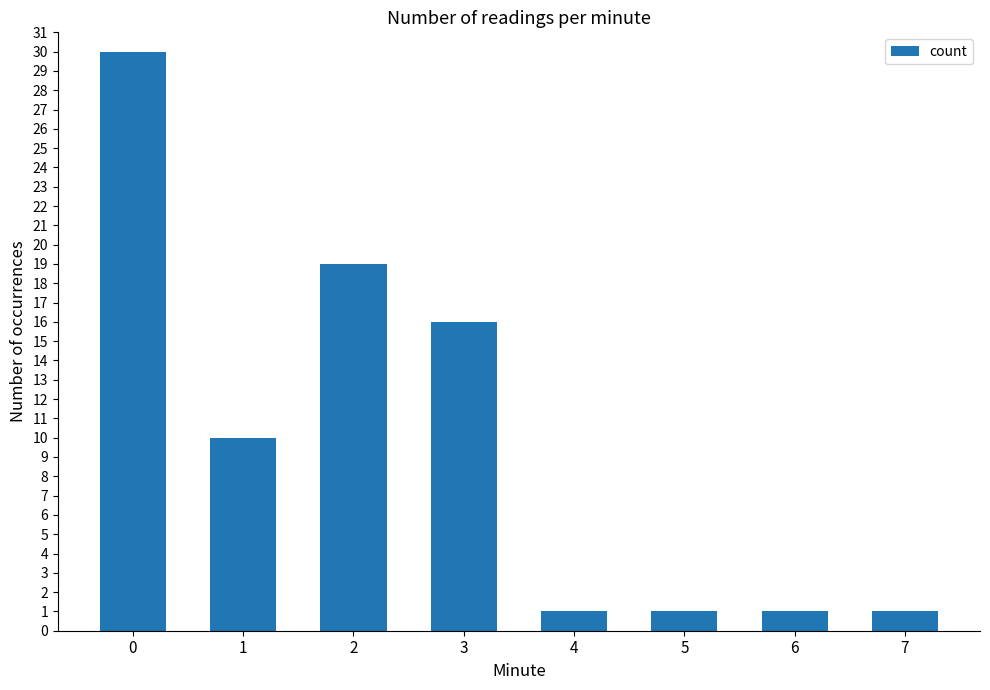

What is the change in value from 0 to 7?

-29